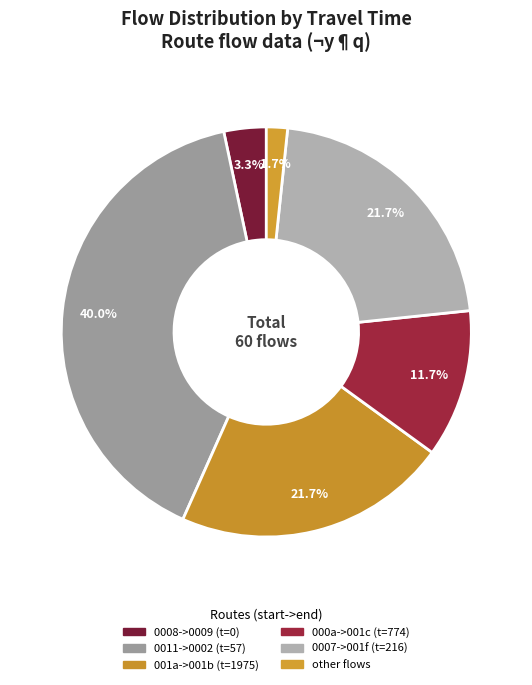

How many slices are in this pie chart?

6